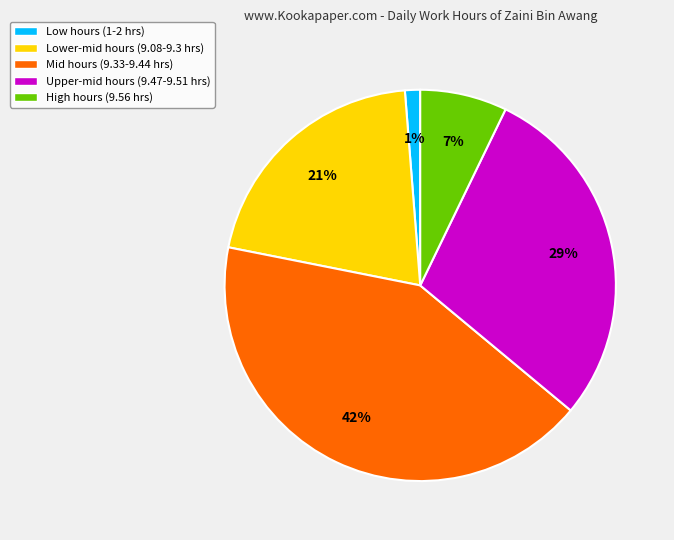

Which category has the smallest portion of the pie?

Low hours (1-2 hrs)